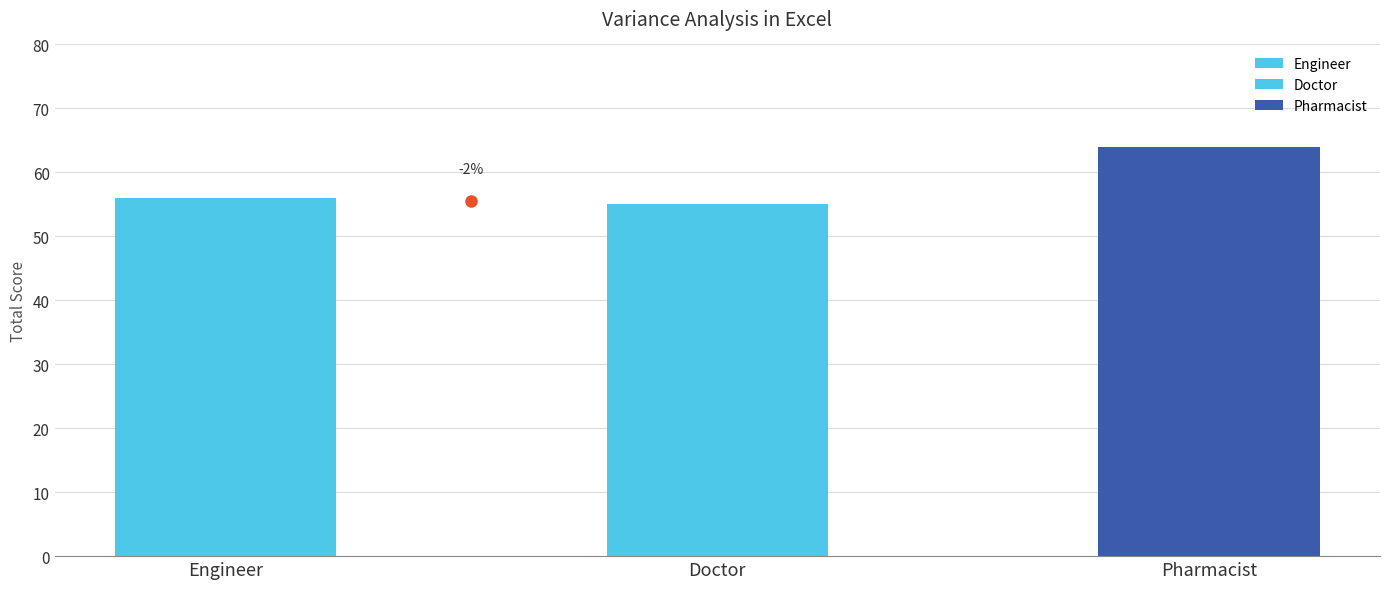

What are all the series names shown in the legend?

Engineer, Doctor, Pharmacist